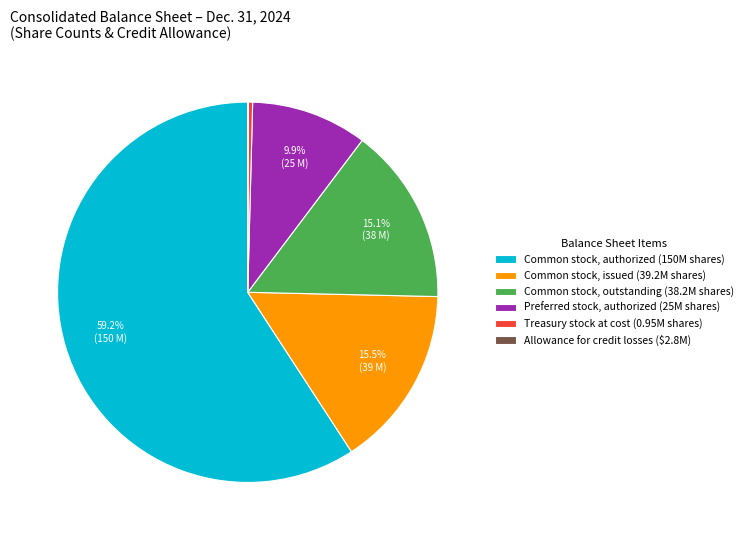

To the nearest percent, what is the difference between the largest and smallest slice percentages?

59%